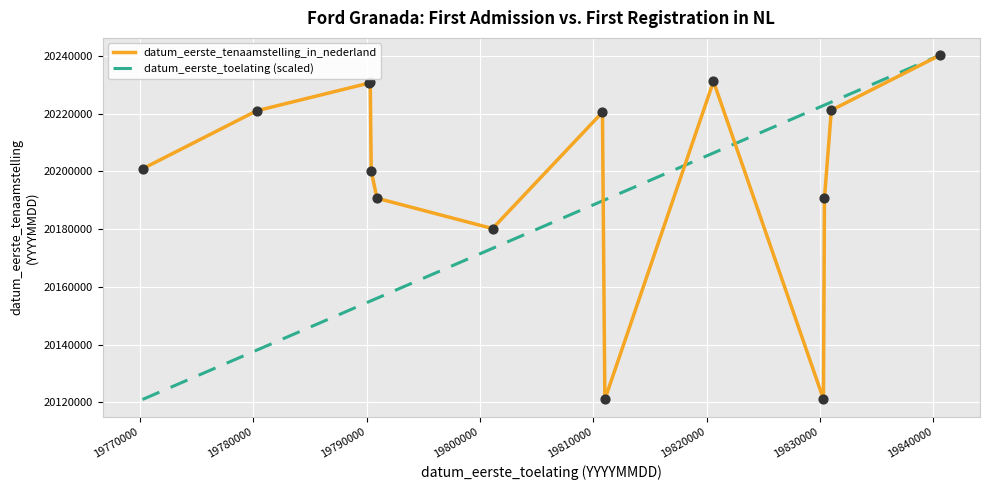

Which series has the largest total across all categories?

datum_eerste_tenaamstelling_in_nederland